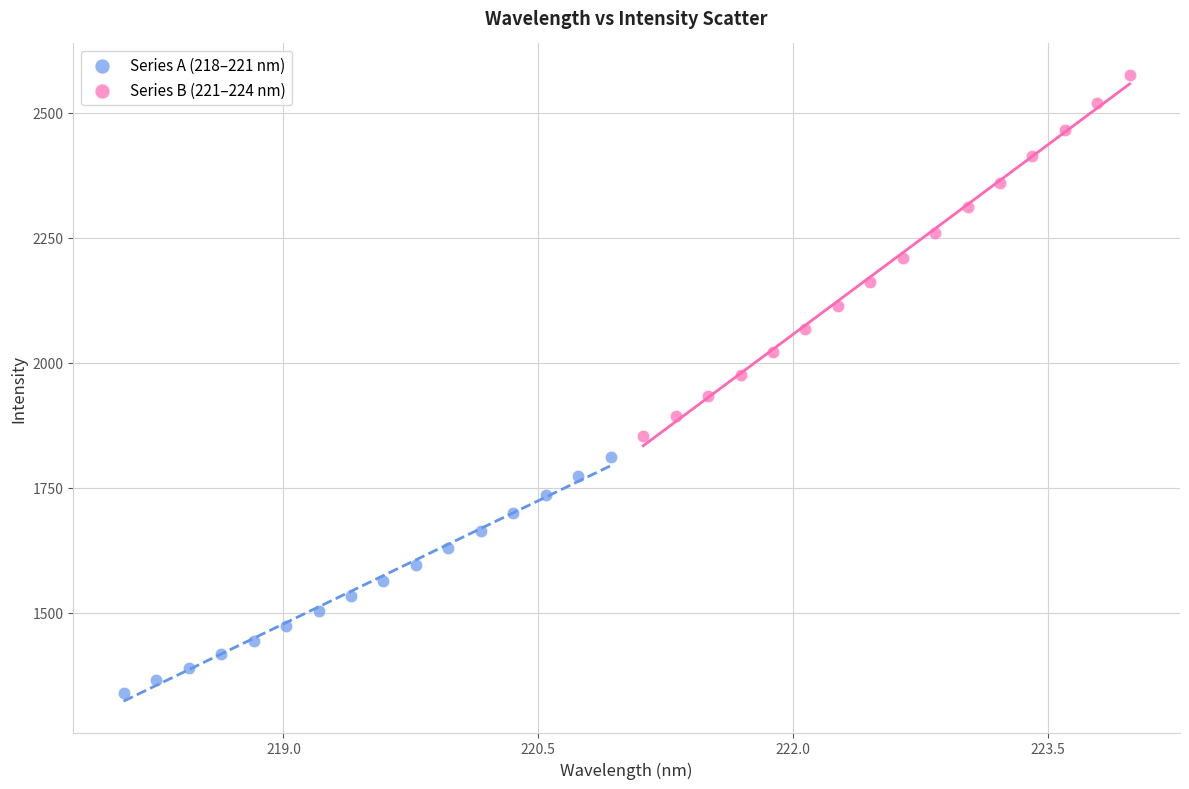

Which series has the largest Y range (max minus min)?

Series B (221–224 nm)